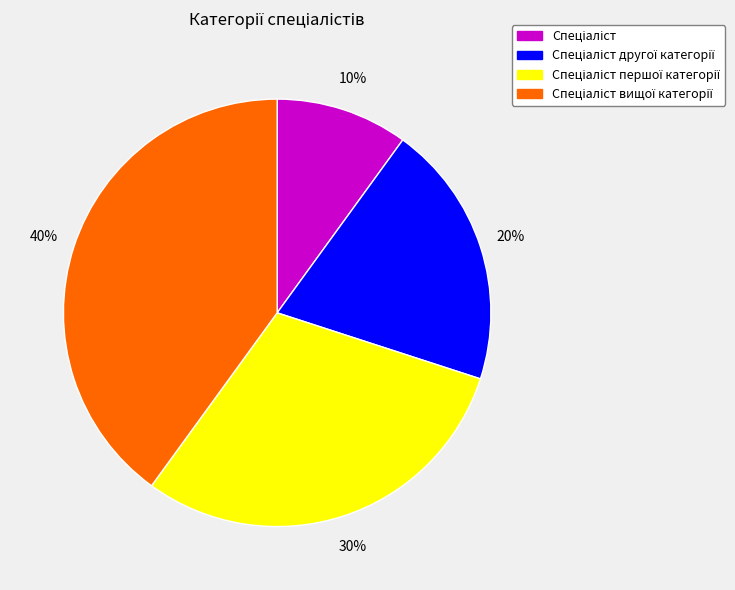

To the nearest percent, what is the average slice percentage?

25%